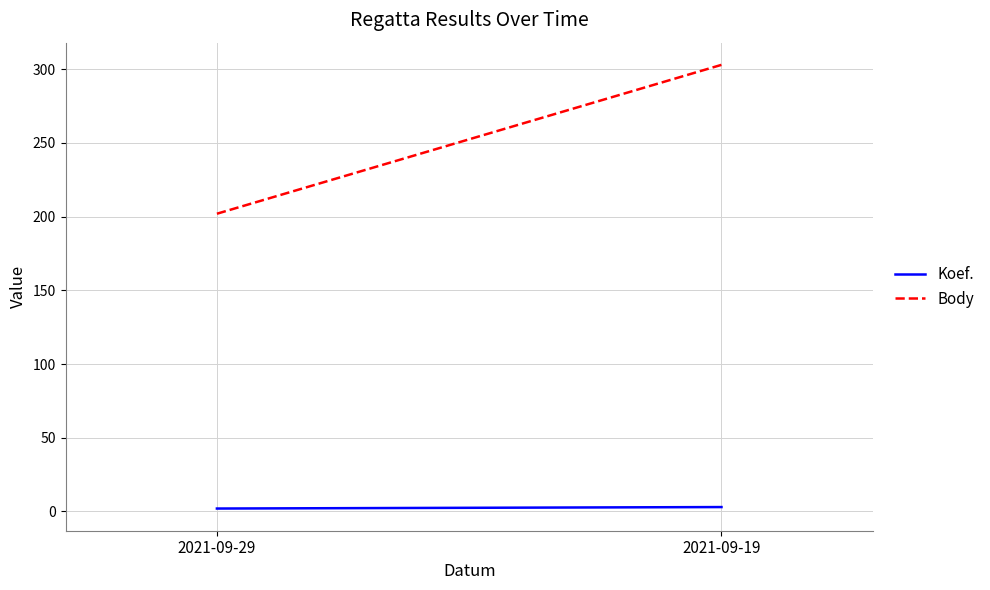

Where is Koef. nearest to the value 2?

2021-09-29